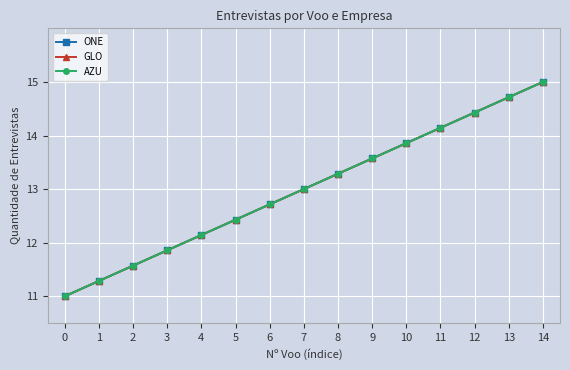

Does the chart have visible grid lines?

Yes